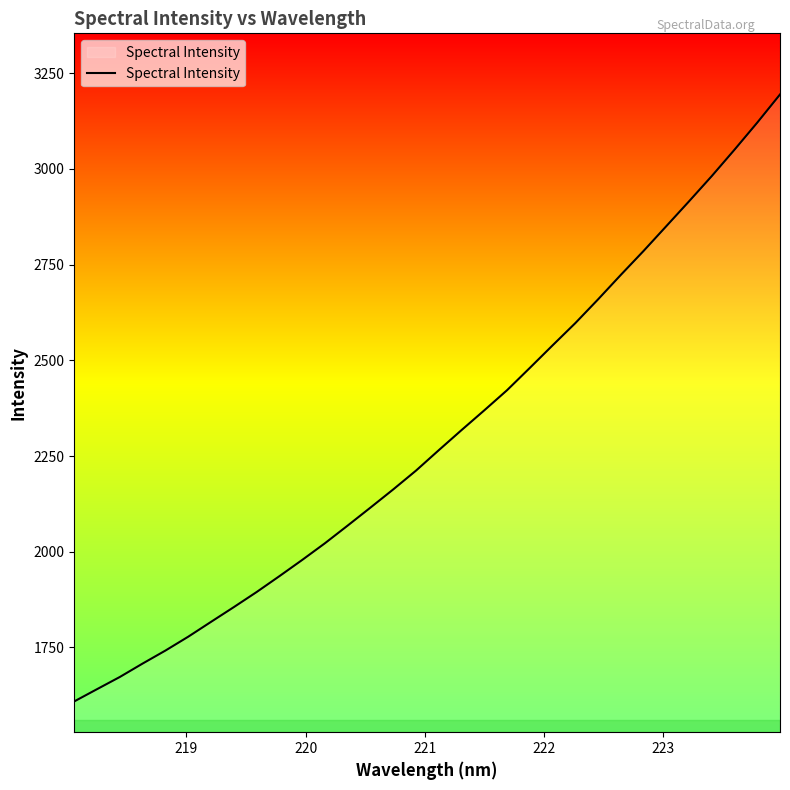

What is the maximum value shown in the chart?

3194.6